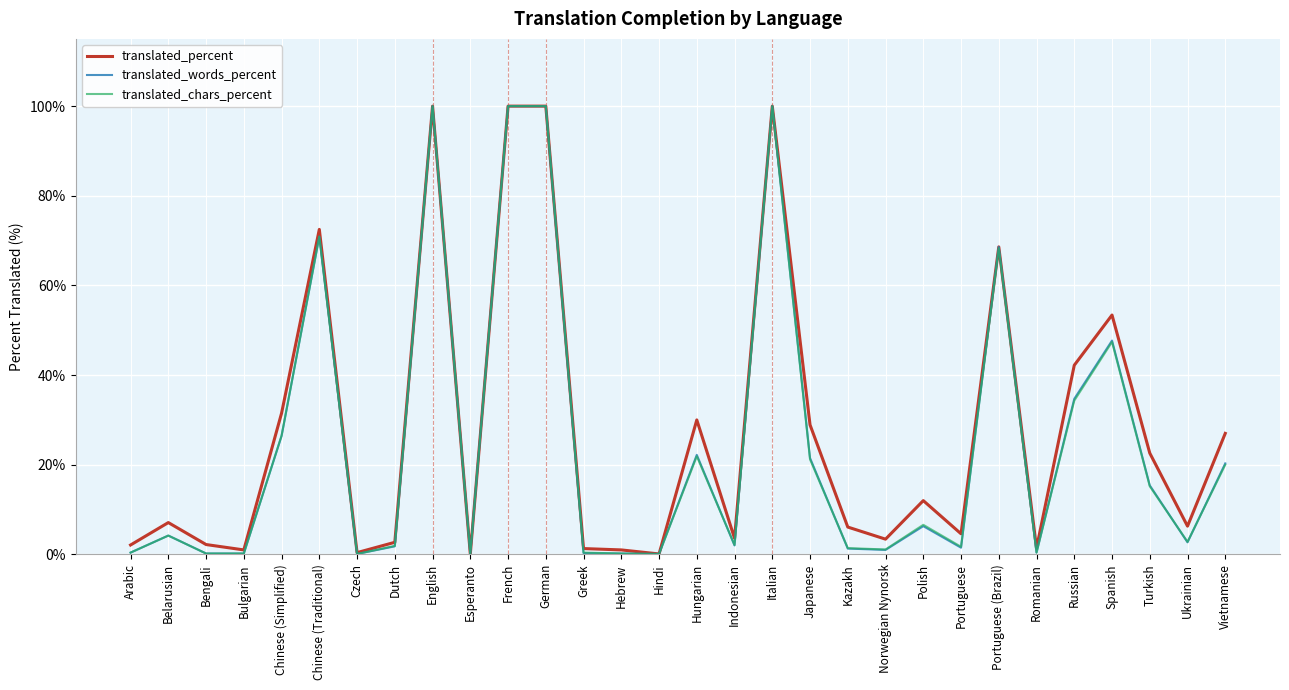

The value of translated_percent at Spanish is 82.5. True or false?

False